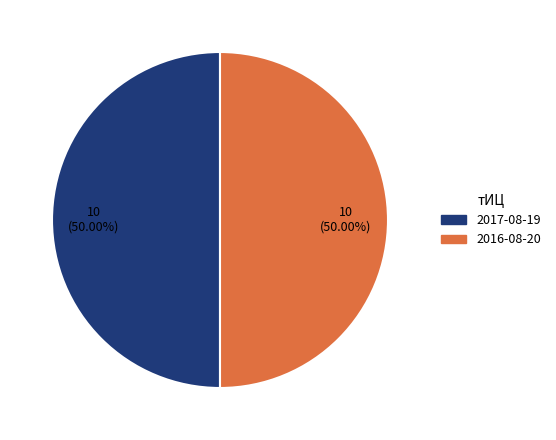

Count the number of slices in the pie.

2